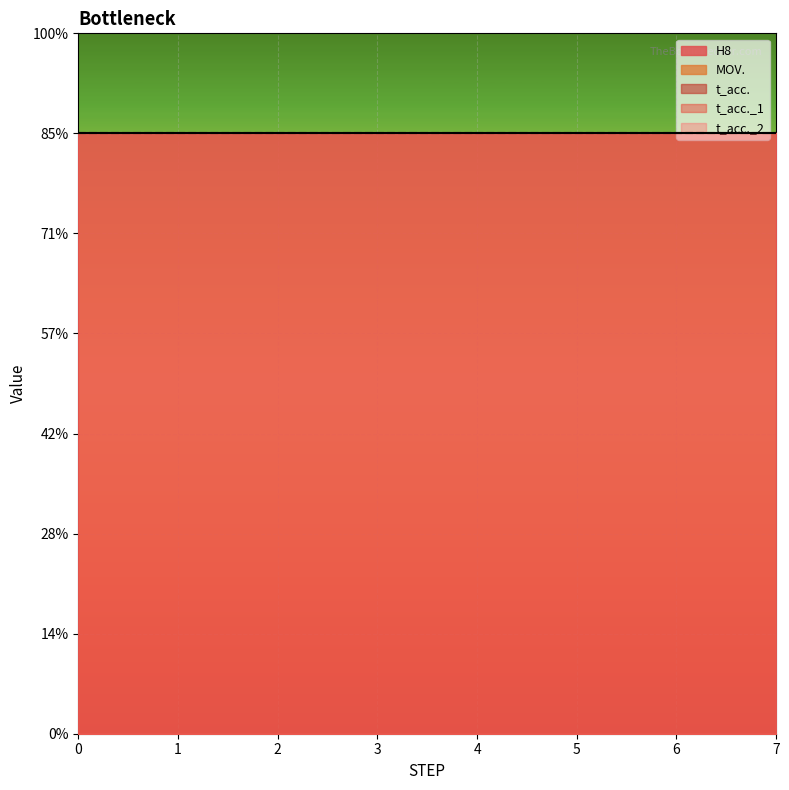

How many series are shown in this chart?

5